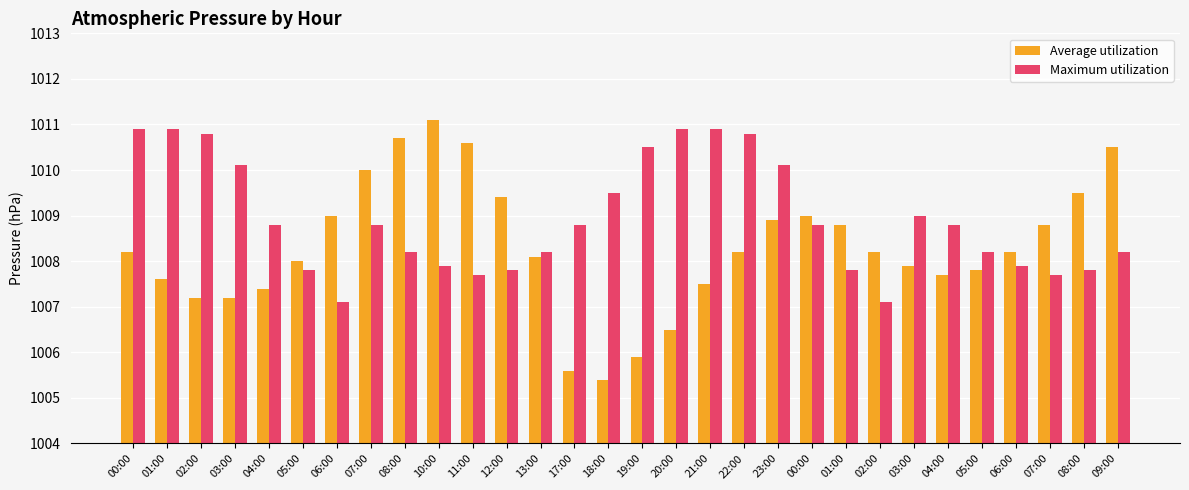

What is the spread (max minus min) of values at 06:00?

1.9